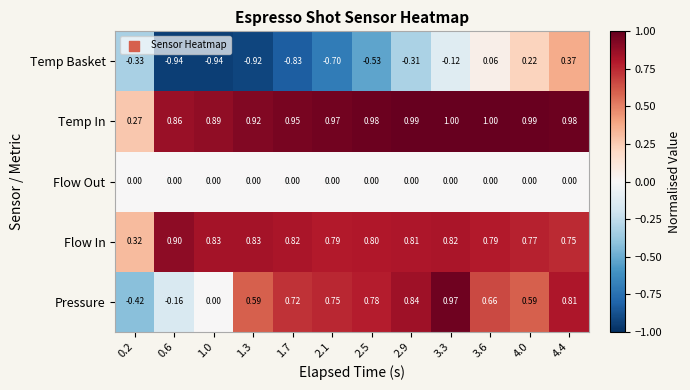

What is the difference between the highest and lowest values at 1.3?

1.8